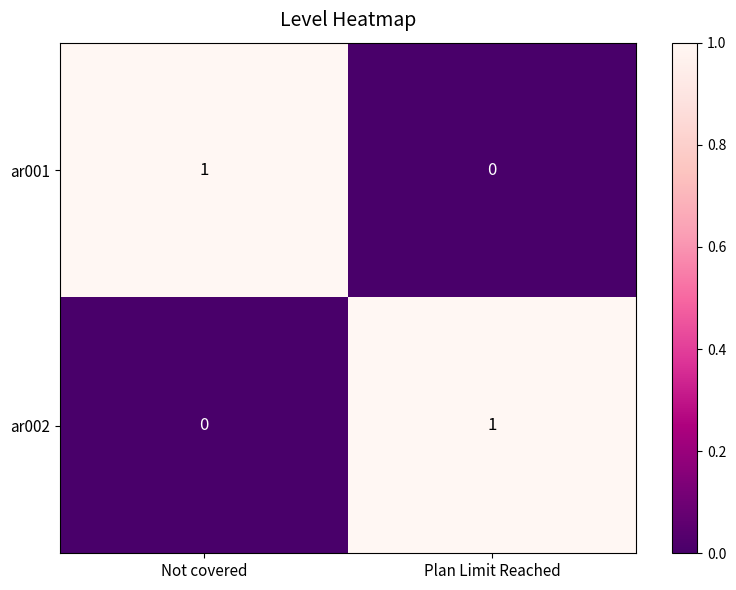

Where is ar001 nearest to the value 0?

Plan Limit Reached